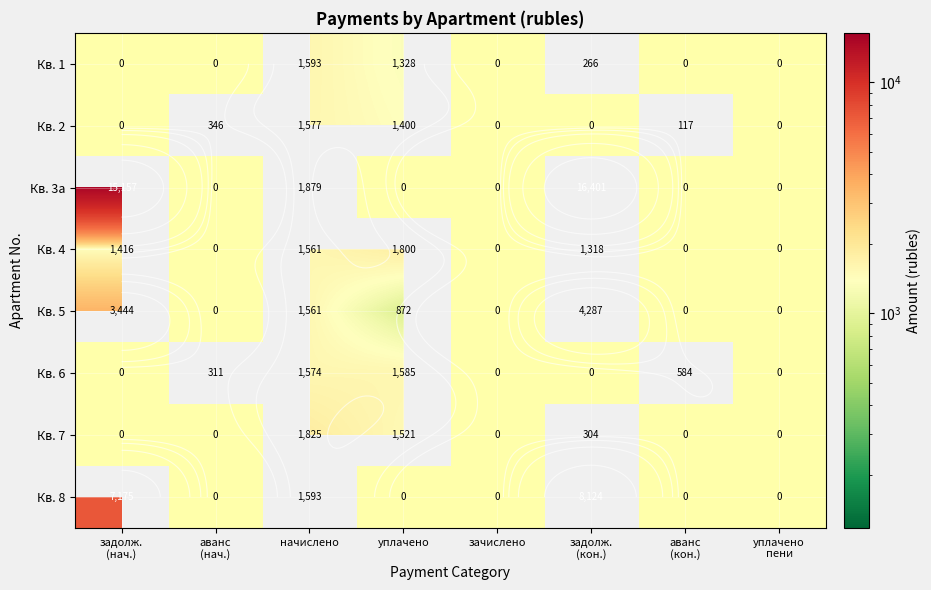

What is the difference between the second highest and minimum values in the 1 series?

1327.7